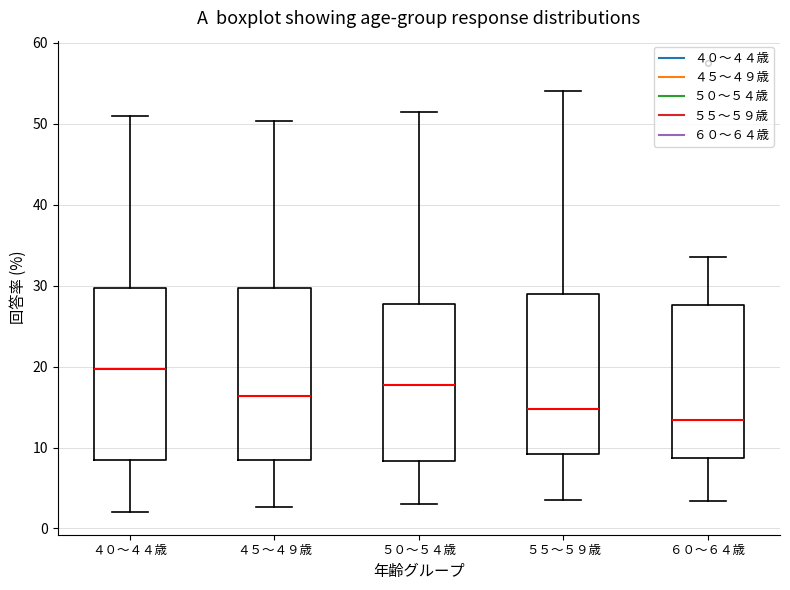

Reading left to right, transcribe this box plot: for each box, give where its median line is, the range the box spans, and where its two whiskers end, as read against the y-axis. The values are not printed on the chart, so give them approximately, as read against the axis.

４０～４４歳: median 20, box 8 to 30, whiskers 2 to 51
４５～４９歳: median 16, box 8 to 30, whiskers 3 to 50
５０～５４歳: median 18, box 8 to 28, whiskers 3 to 51
５５～５９歳: median 15, box 9 to 29, whiskers 4 to 54
６０～６４歳: median 13, box 9 to 28, whiskers 3 to 34